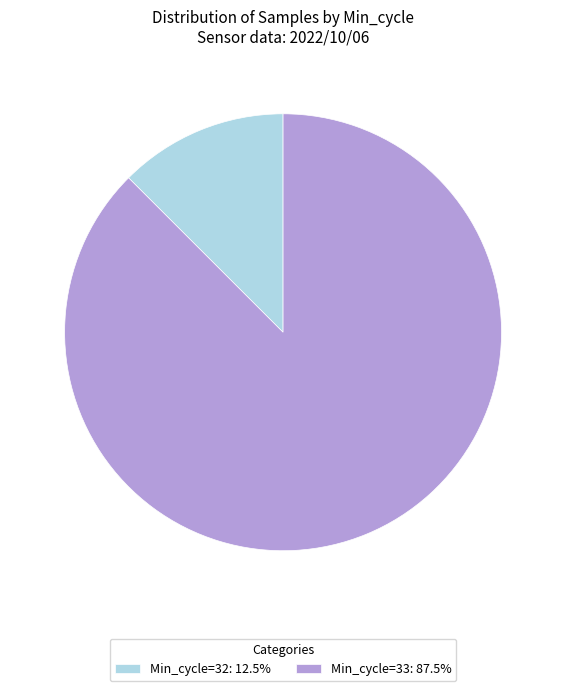

Is there any slice that represents more than half of the pie?

Yes